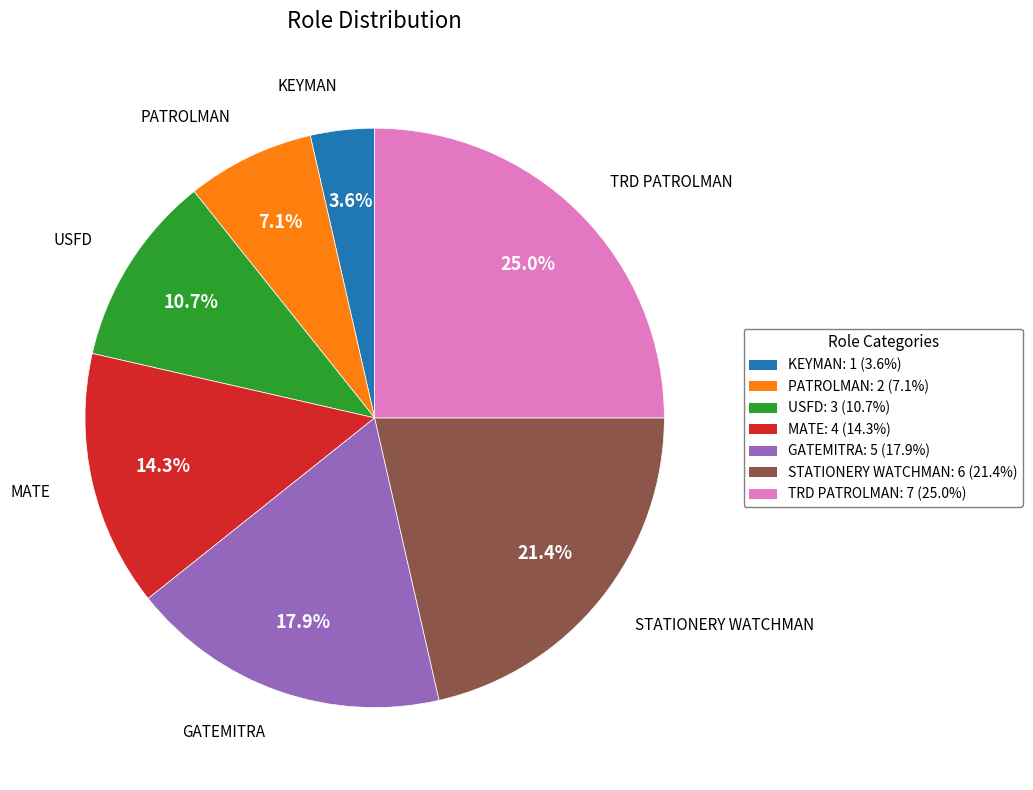

Rank the categories by value from highest to lowest.

TRD PATROLMAN, STATIONERY WATCHMAN, GATEMITRA, MATE, USFD, PATROLMAN, KEYMAN